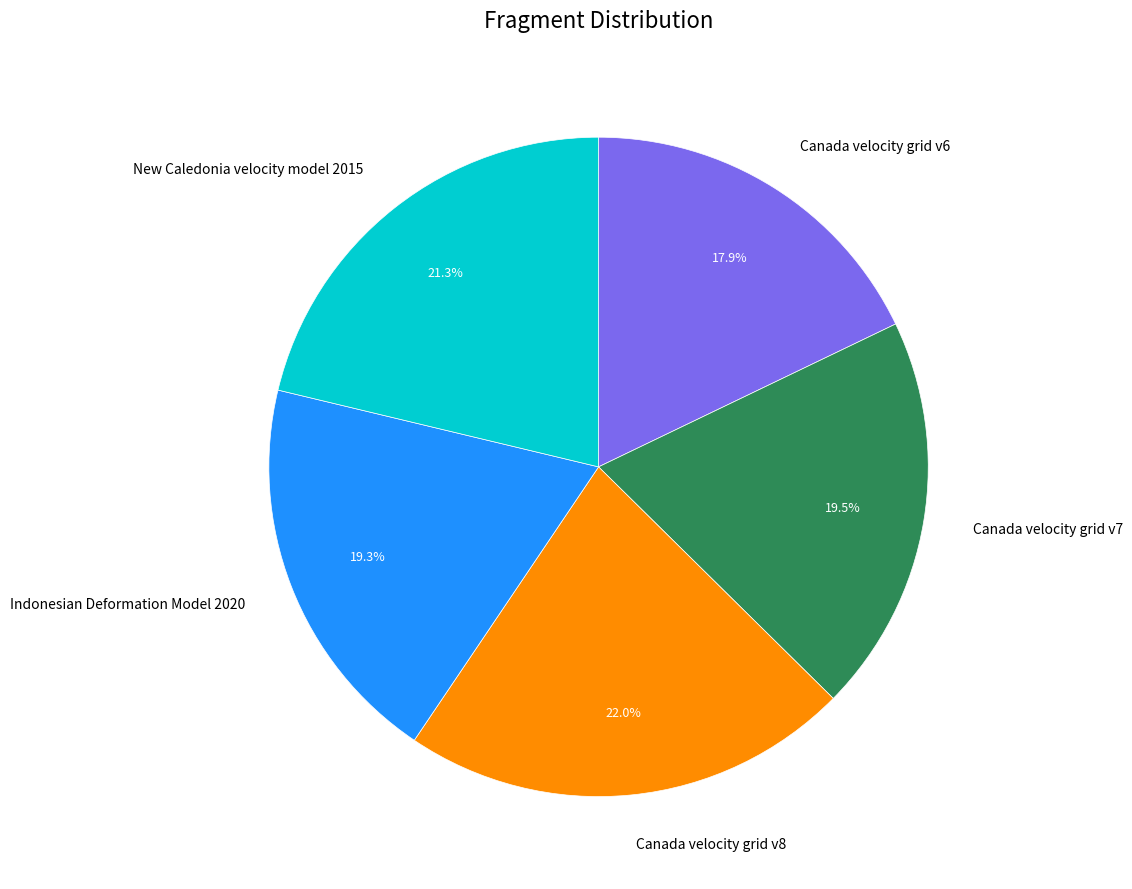

Combined, do Canada velocity grid v6 and New Caledonia velocity model 2015 account for over 50%?

No